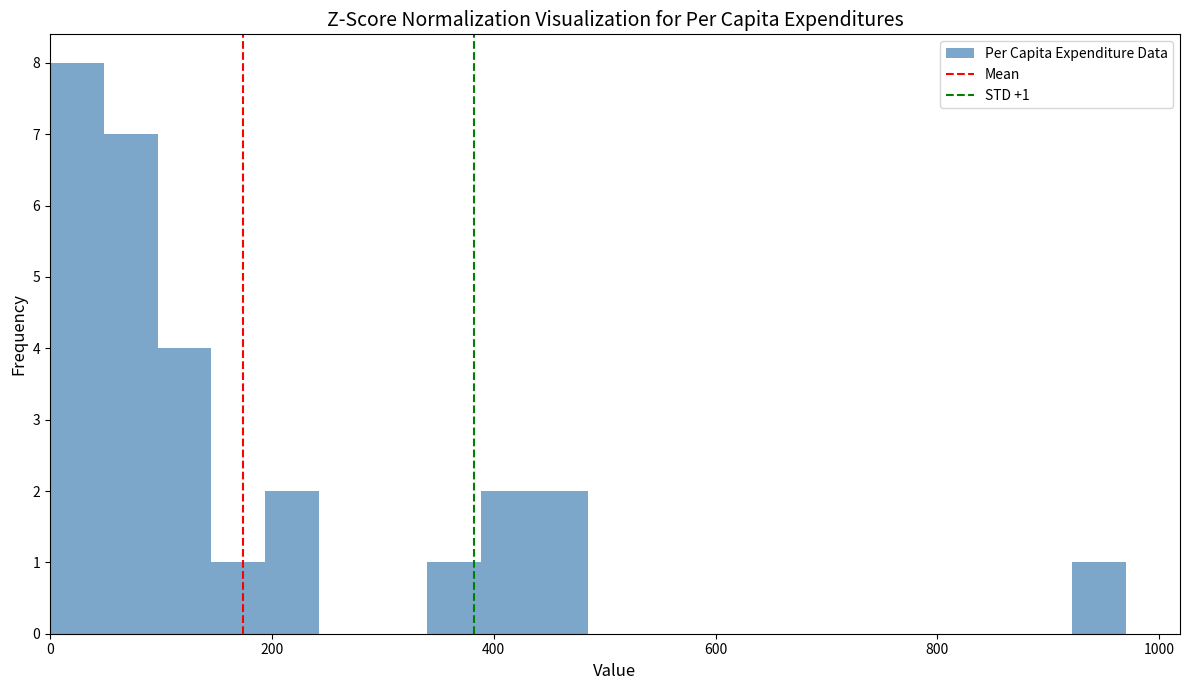

Read against the x-axis, roughly where is the centre of the tallest bar?

20